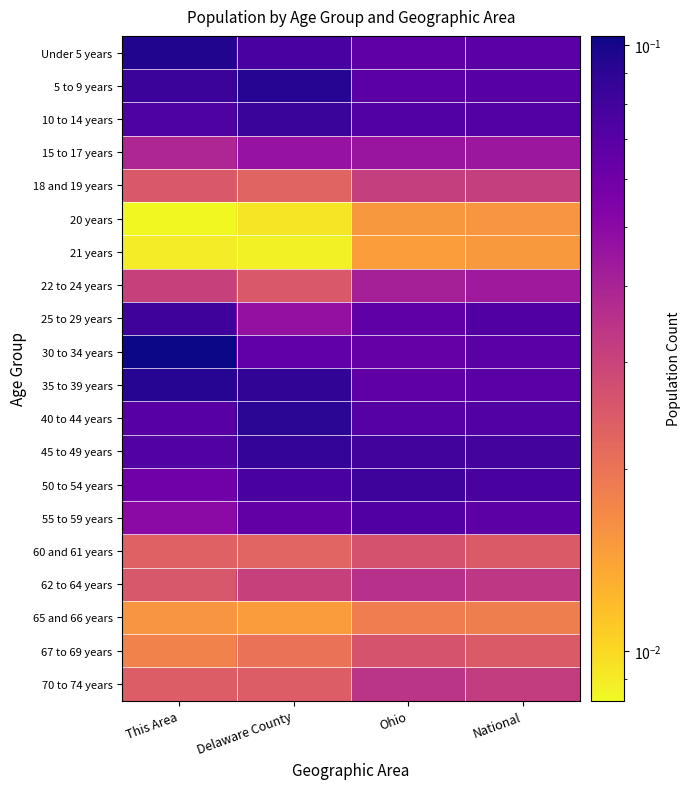

Between Delaware County and This Area, which is larger?

This Area